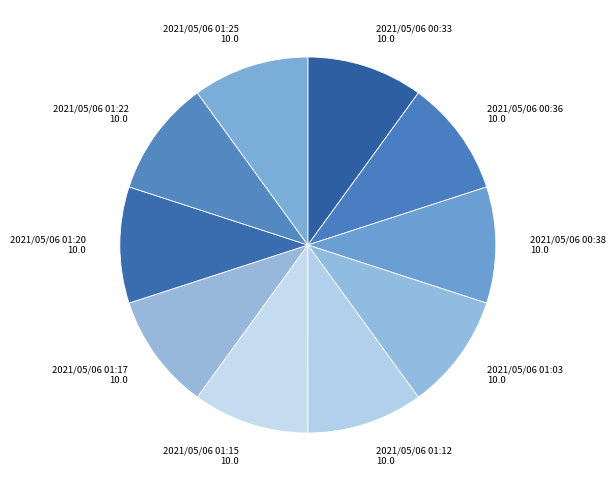

Count the number of slices in the pie.

10